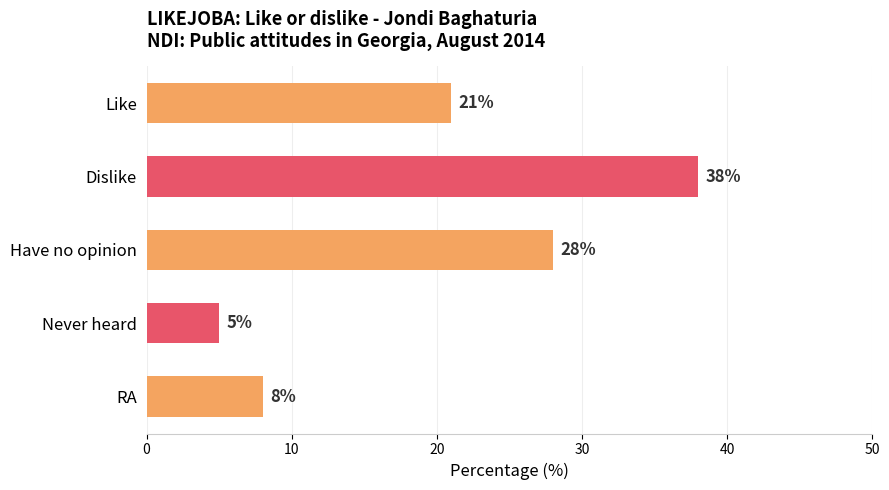

The chart shows a value of 5 at Never heard. True or false?

True